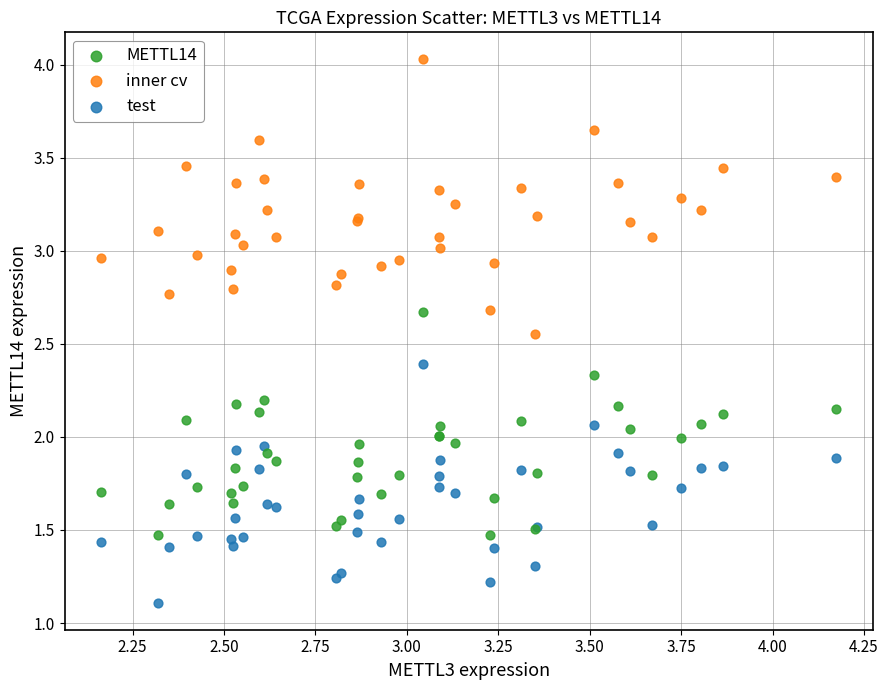

Which series contains the lowest Y value?

test